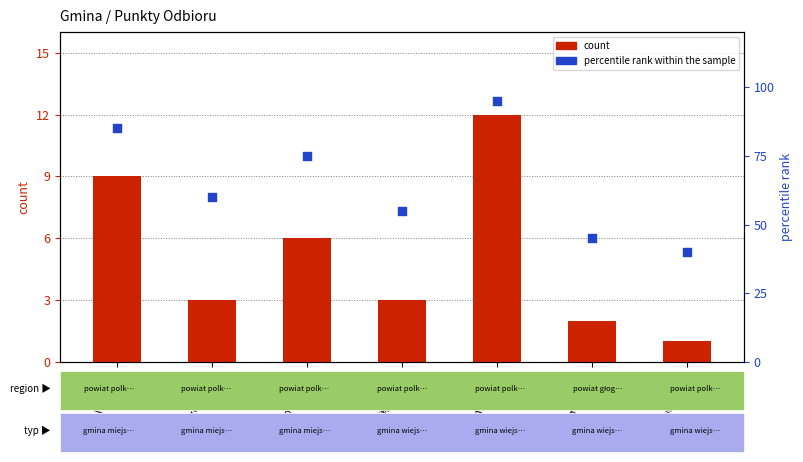

Which series has the largest Y range (max minus min)?

percentile rank within the sample